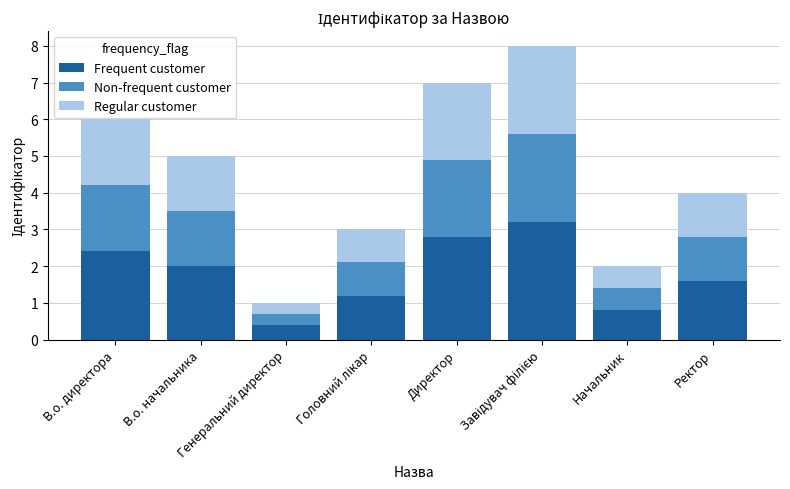

What is the lowest value of the Frequent customer series?

0.4